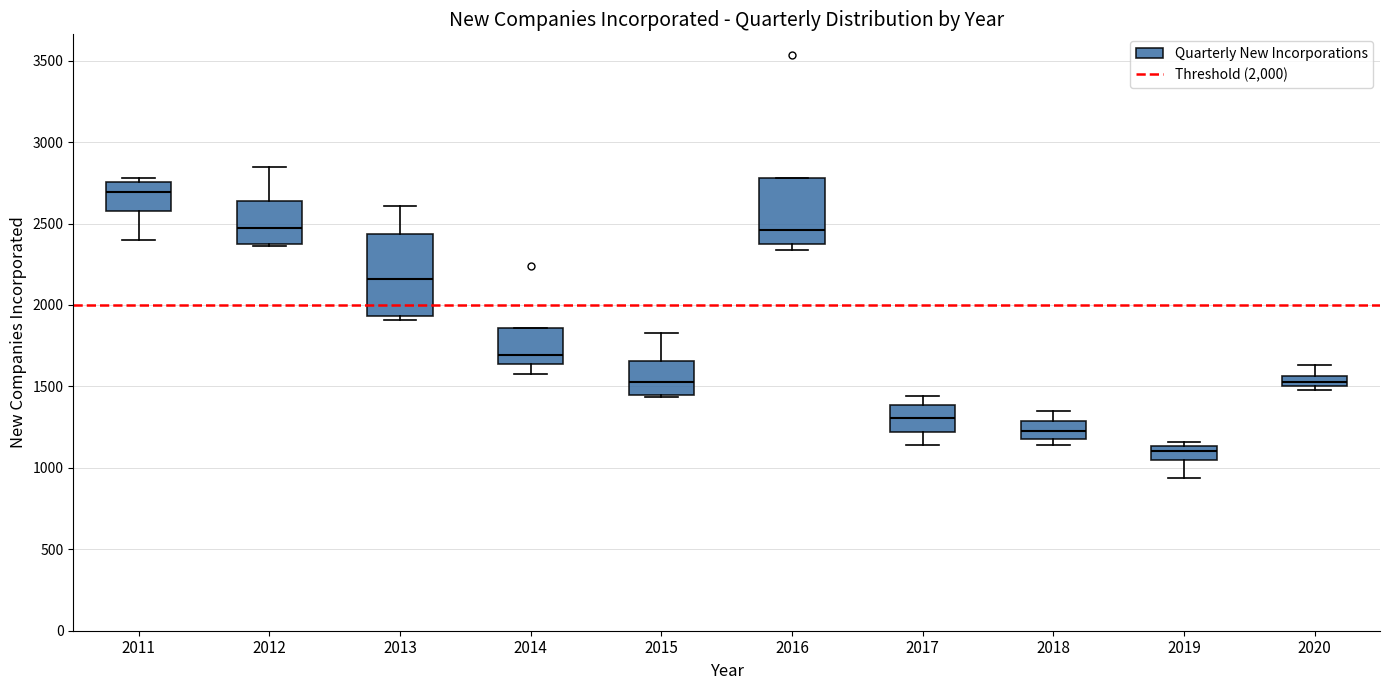

Comparing the boxes themselves (not the whiskers), which one is the tallest?

2013